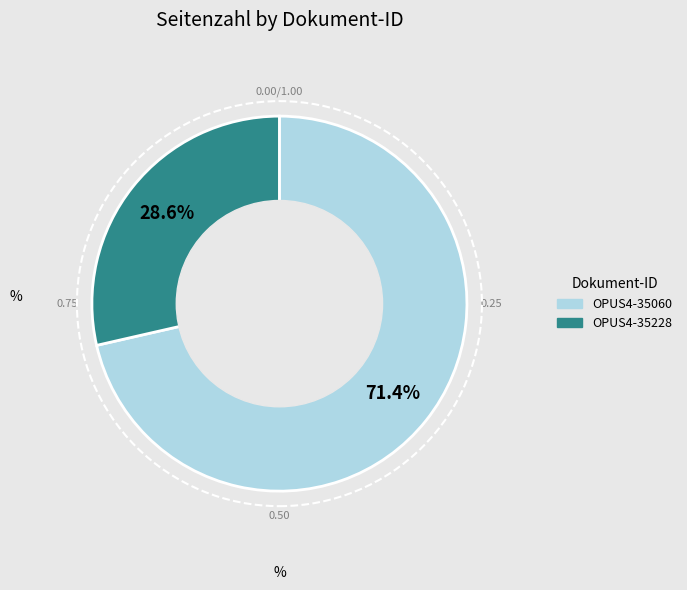

Rank the categories by value from highest to lowest.

OPUS4-35060, OPUS4-35228